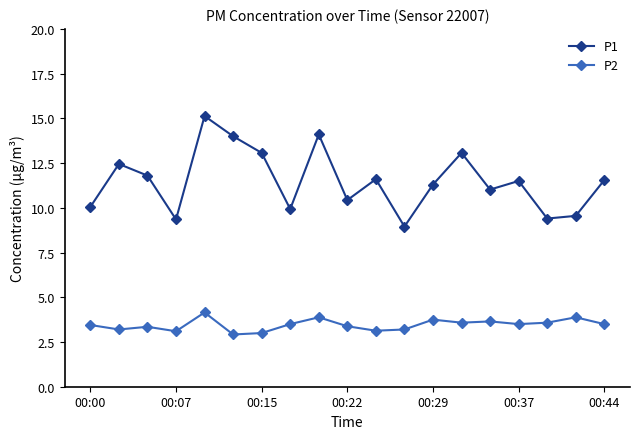

Is this an area chart (filled region under the line)?

No